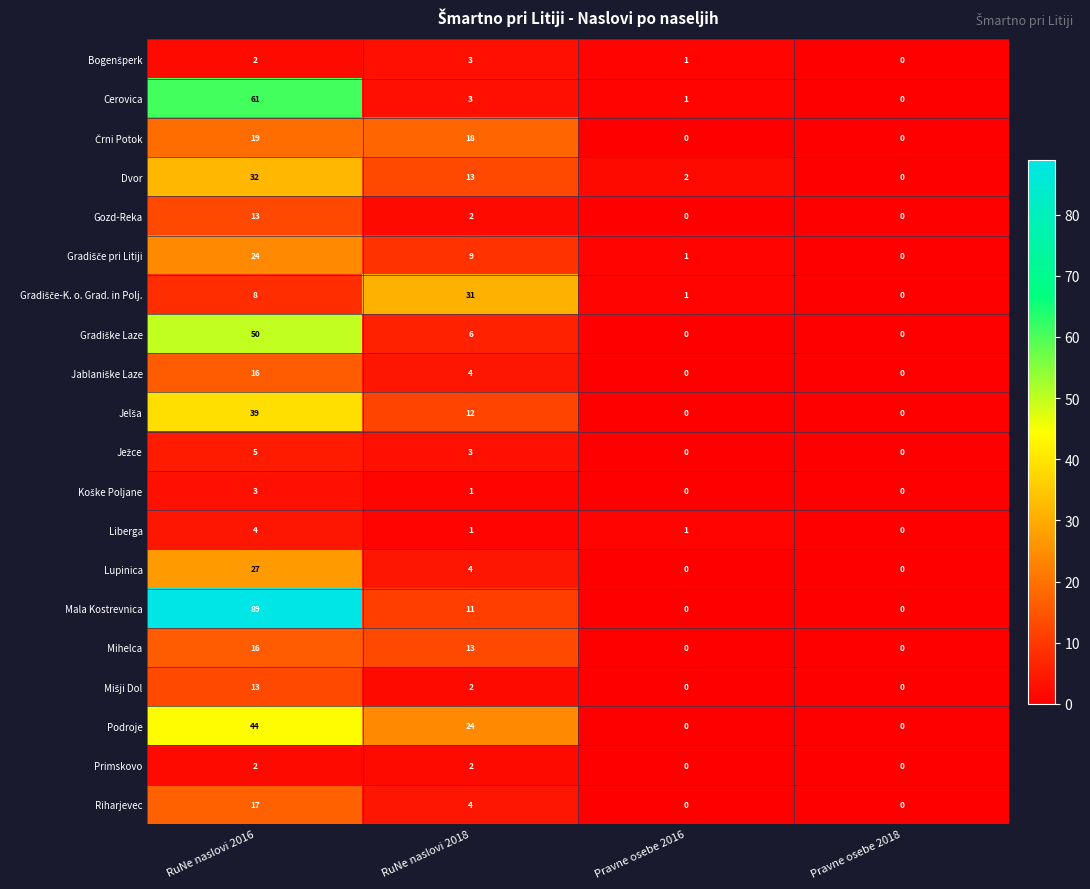

What is the difference between the maximum and second lowest values in the Lupinica series?

27